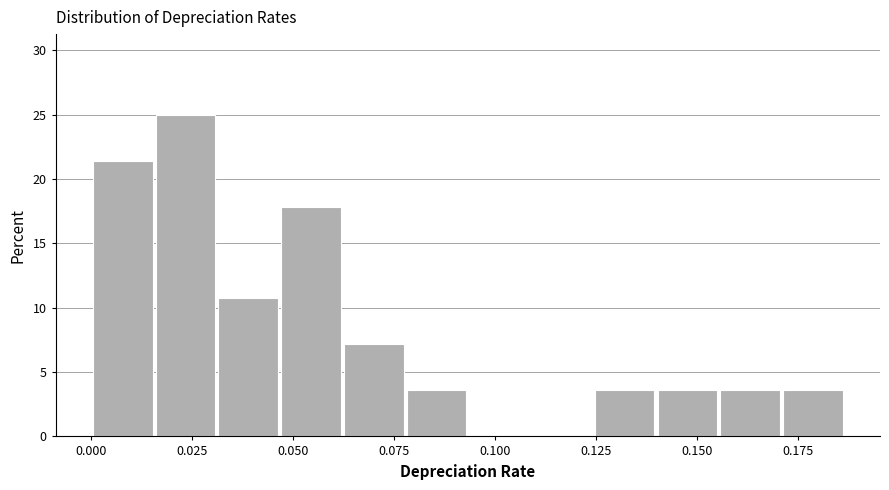

Read against the x-axis, roughly where is the centre of the tallest bar?

0.025